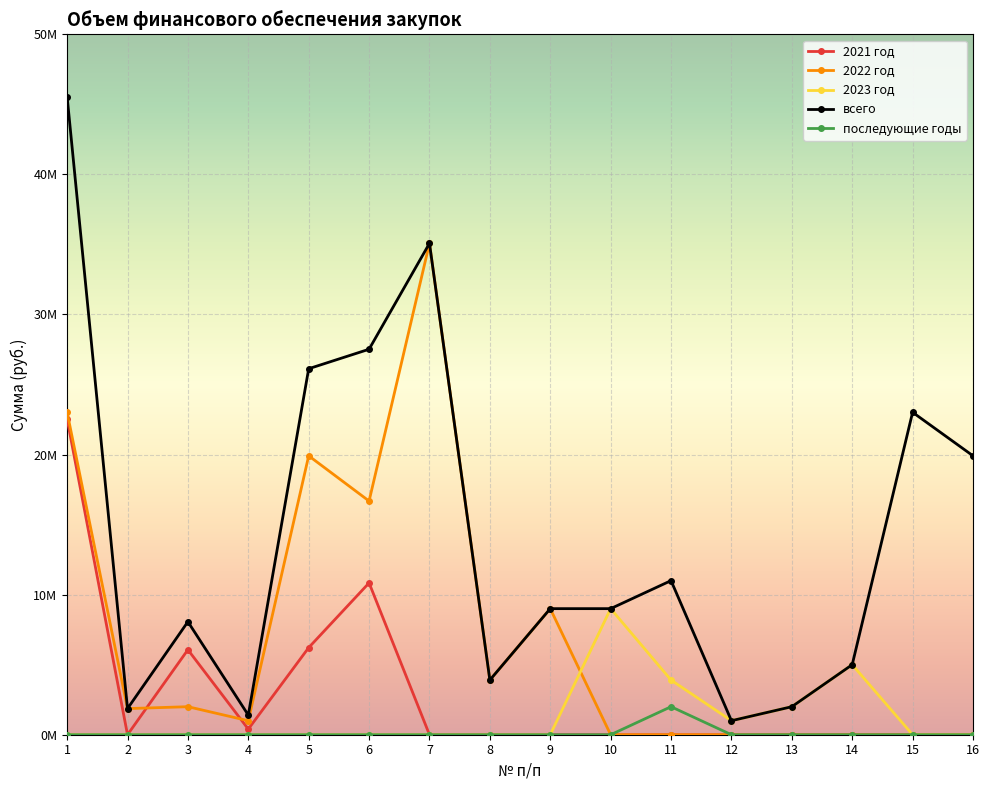

What are all the series names shown in the legend?

2021 год, 2022 год, 2023 год, всего, последующие годы